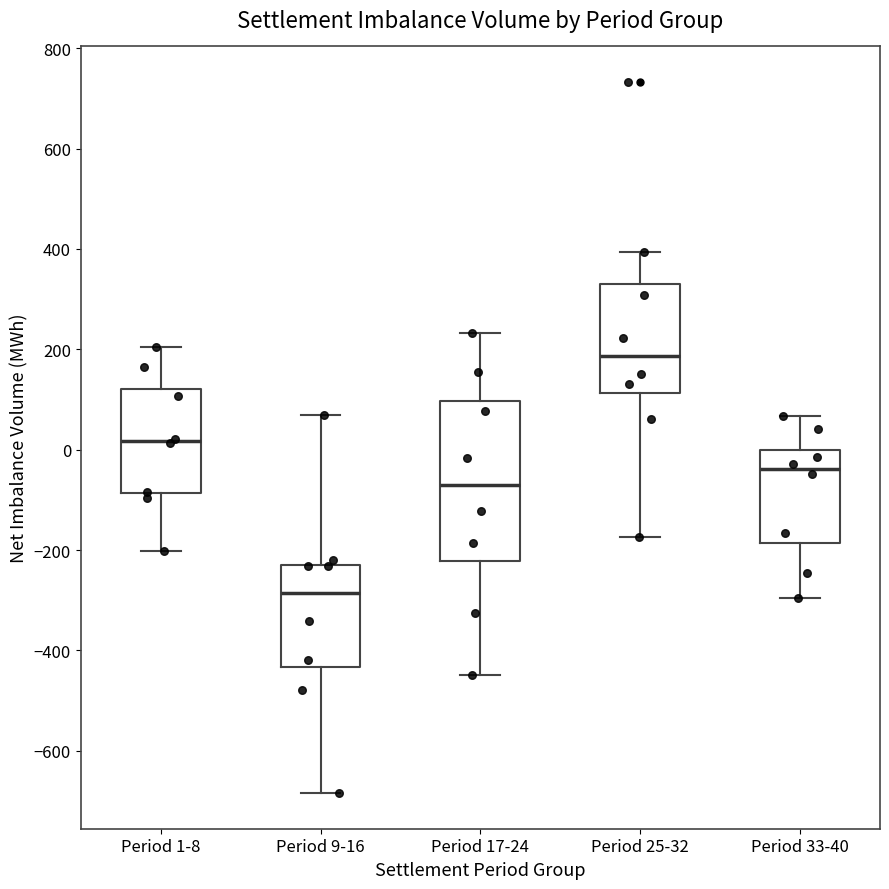

Reading left to right, transcribe this box plot: for each box, give where its median line is, the range the box spans, and where its two whiskers end, as read against the y-axis. The values are not printed on the chart, so give them approximately, as read against the axis.

Period 1-8: median 20, box -80 to 120, whiskers -200 to 200
Period 9-16: median -280, box -440 to -220, whiskers -680 to 60
Period 17-24: median -60, box -220 to 100, whiskers -440 to 240
Period 25-32: median 180, box 120 to 320, whiskers -180 to 400
Period 33-40: median -40, box -180 to 0, whiskers -300 to 60